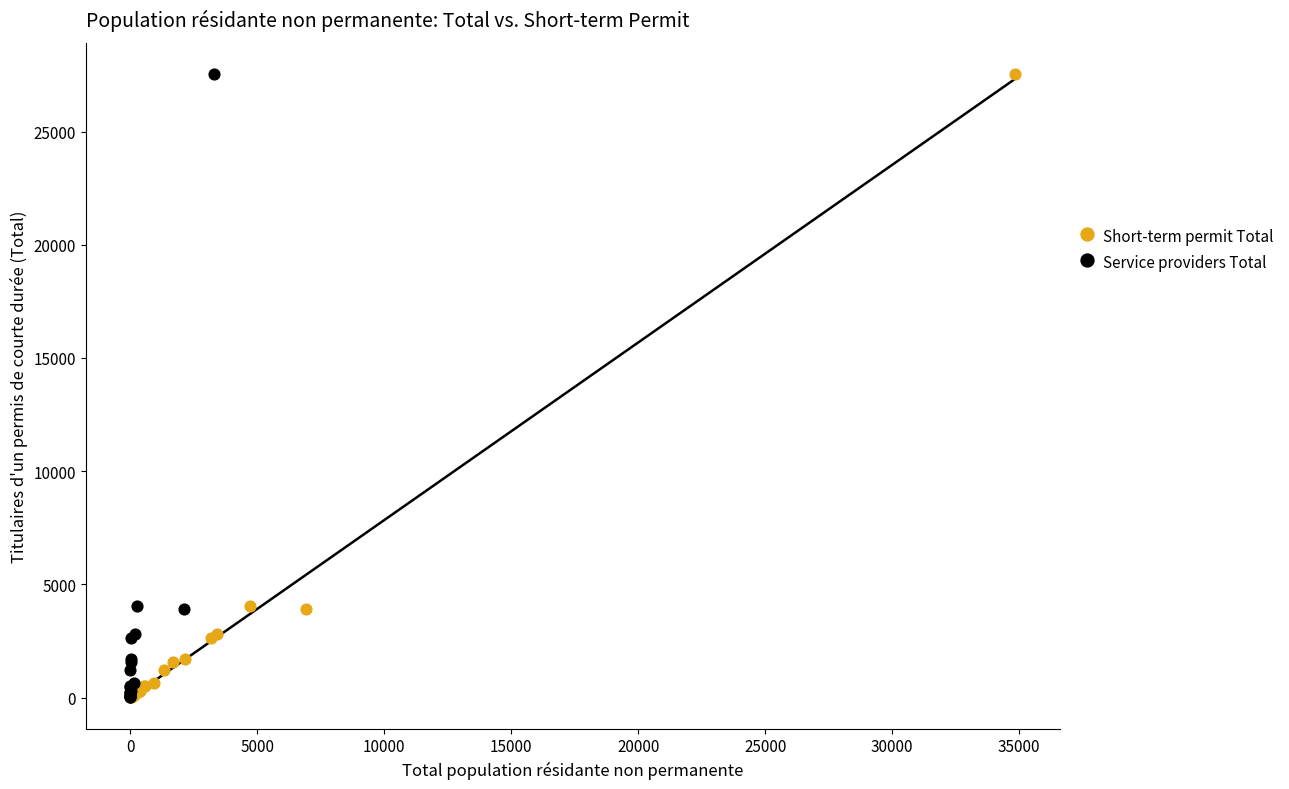

What are all the series names shown in the legend?

Short-term permit Total, Service providers Total